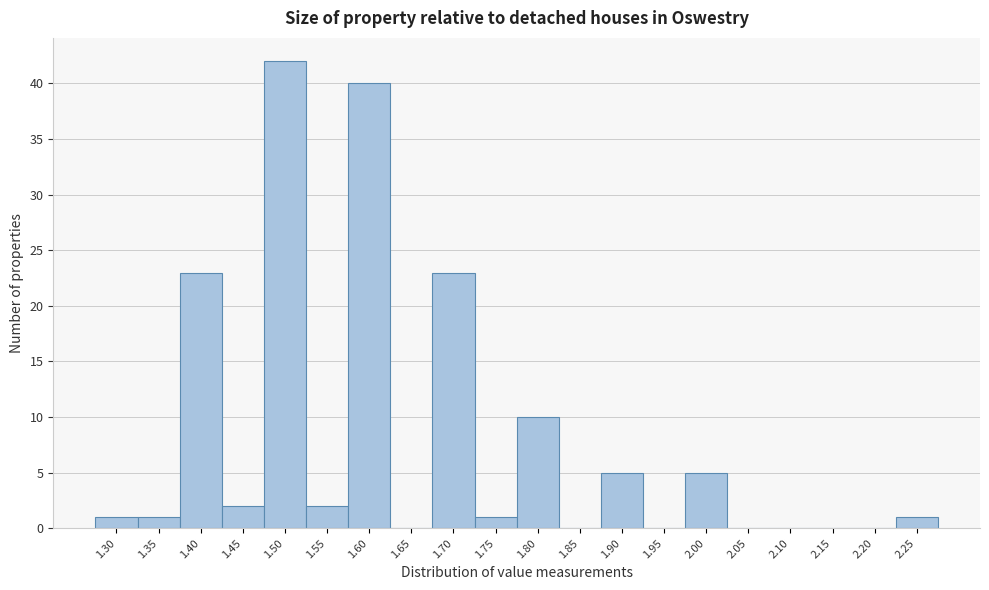

Reading right to left, list all the values displayed in this chart.

2.25=1	2.20=0	2.15=0	2.10=0	2.05=0	2.00=5	1.95=0	1.90=5	1.85=0	1.80=10	1.75=1	1.70=23	1.65=0	1.60=40	1.55=2	1.50=42	1.45=2	1.40=23	1.35=1	1.30=1